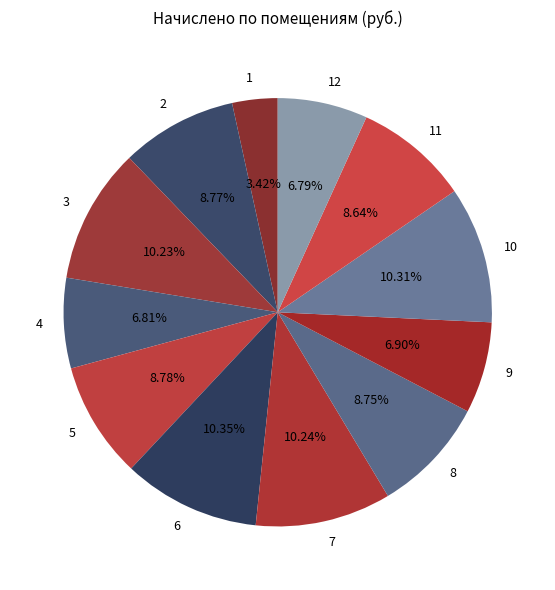

Count the number of slices in the pie.

12